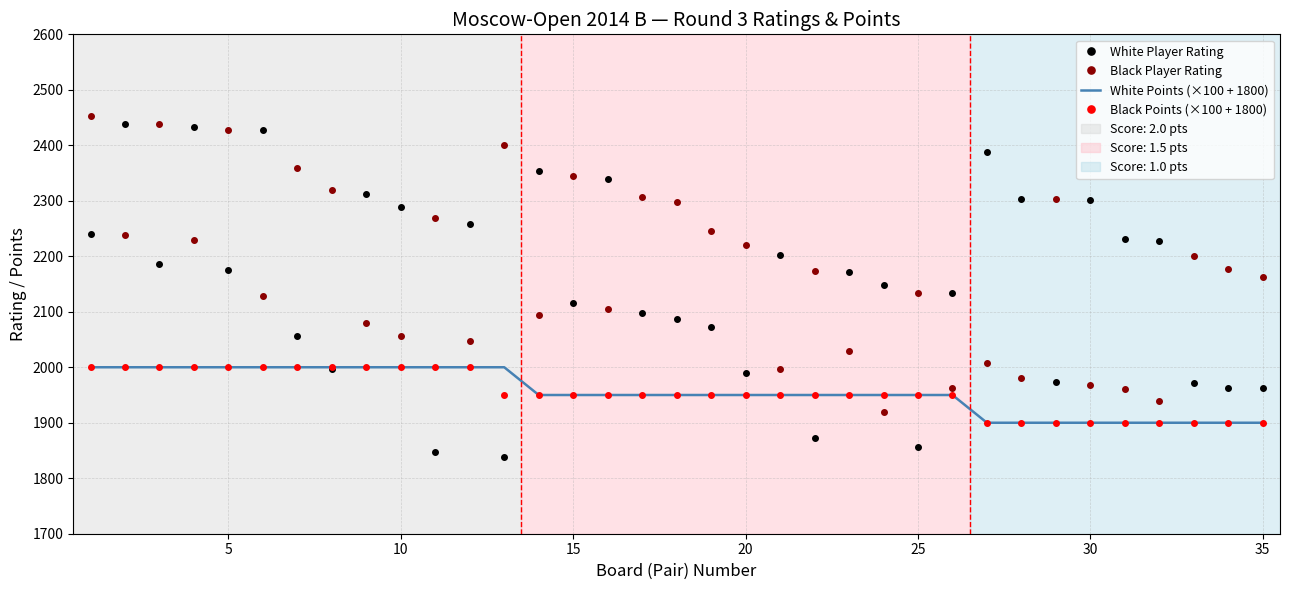

True or false: White Points (×100 + 1800) and Black Player Rating cross at least once.

True